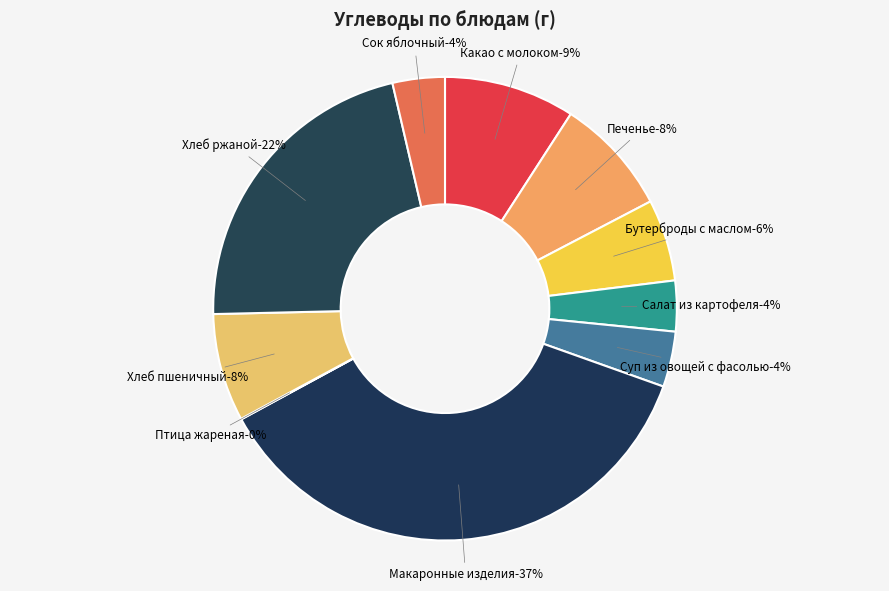

Rank the categories by value from highest to lowest.

Макаронные изделия, Хлеб ржаной, Какао с молоком, Печенье, Хлеб пшеничный, Бутерброды с маслом, Суп из овощей с фасолью, Сок яблочный, Салат из картофеля, Птица жареная